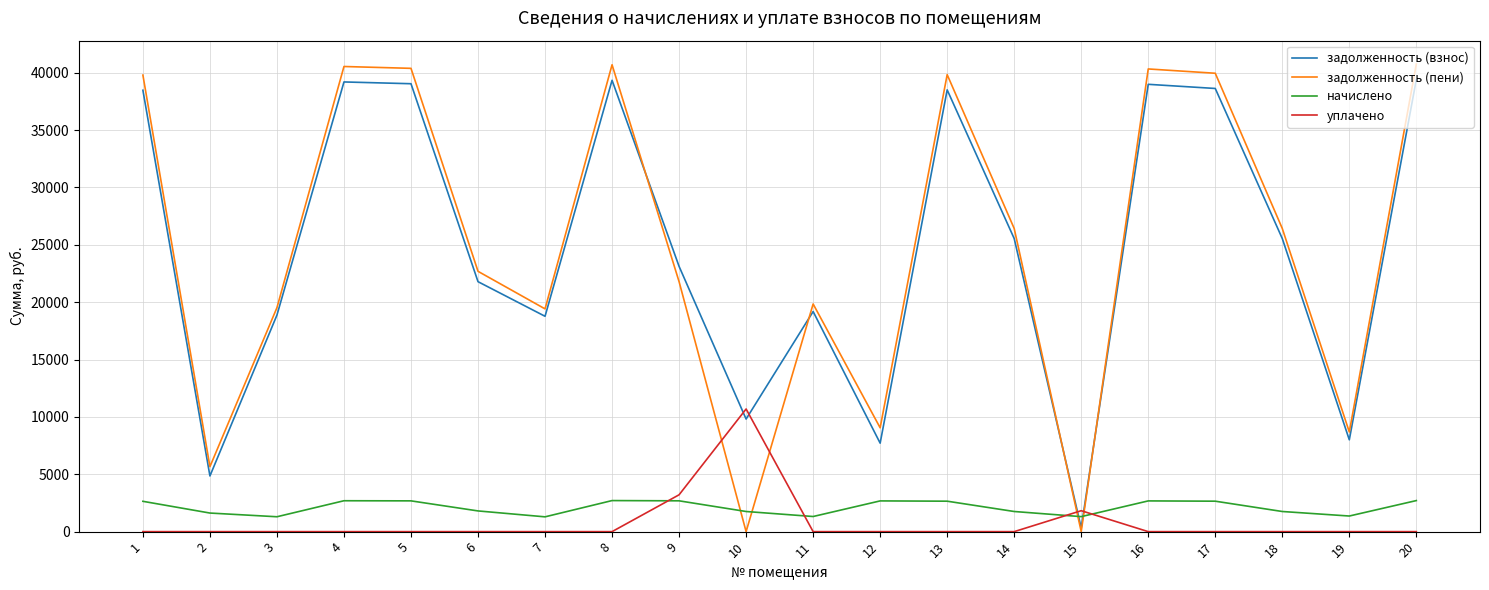

Which series ends up on top after the final intersection of начислено and задолженность (пени)?

задолженность (пени)